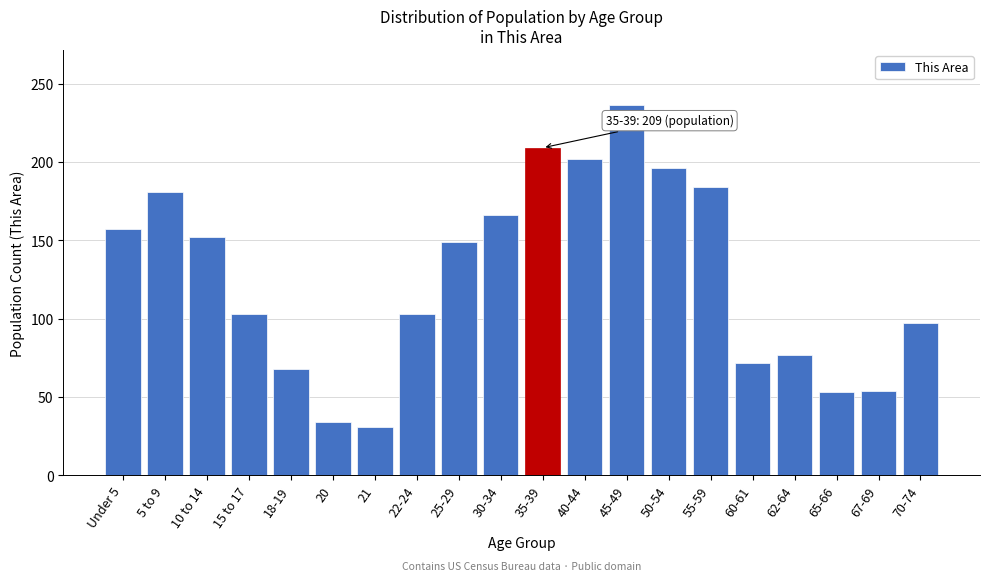

What is the sum of all values?

2524